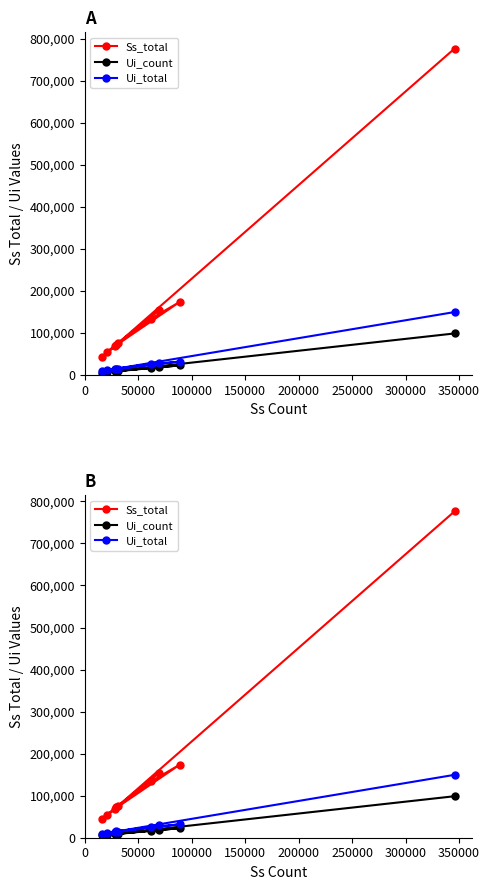

True or false: Ss_total and Ui_count cross at least once.

False